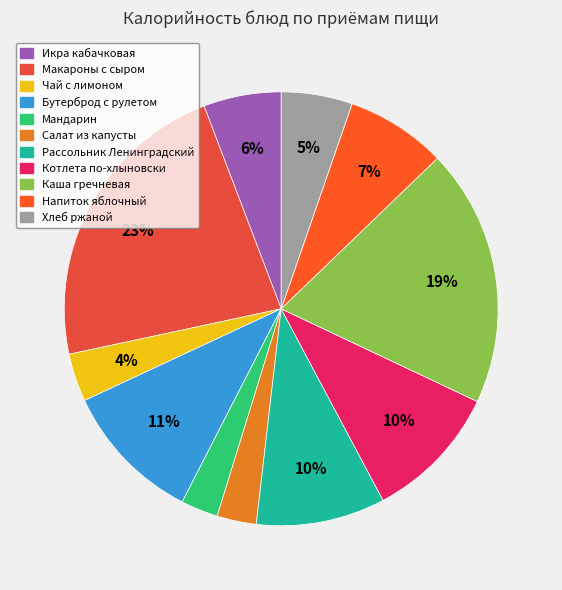

Is there any slice that represents more than half of the pie?

No